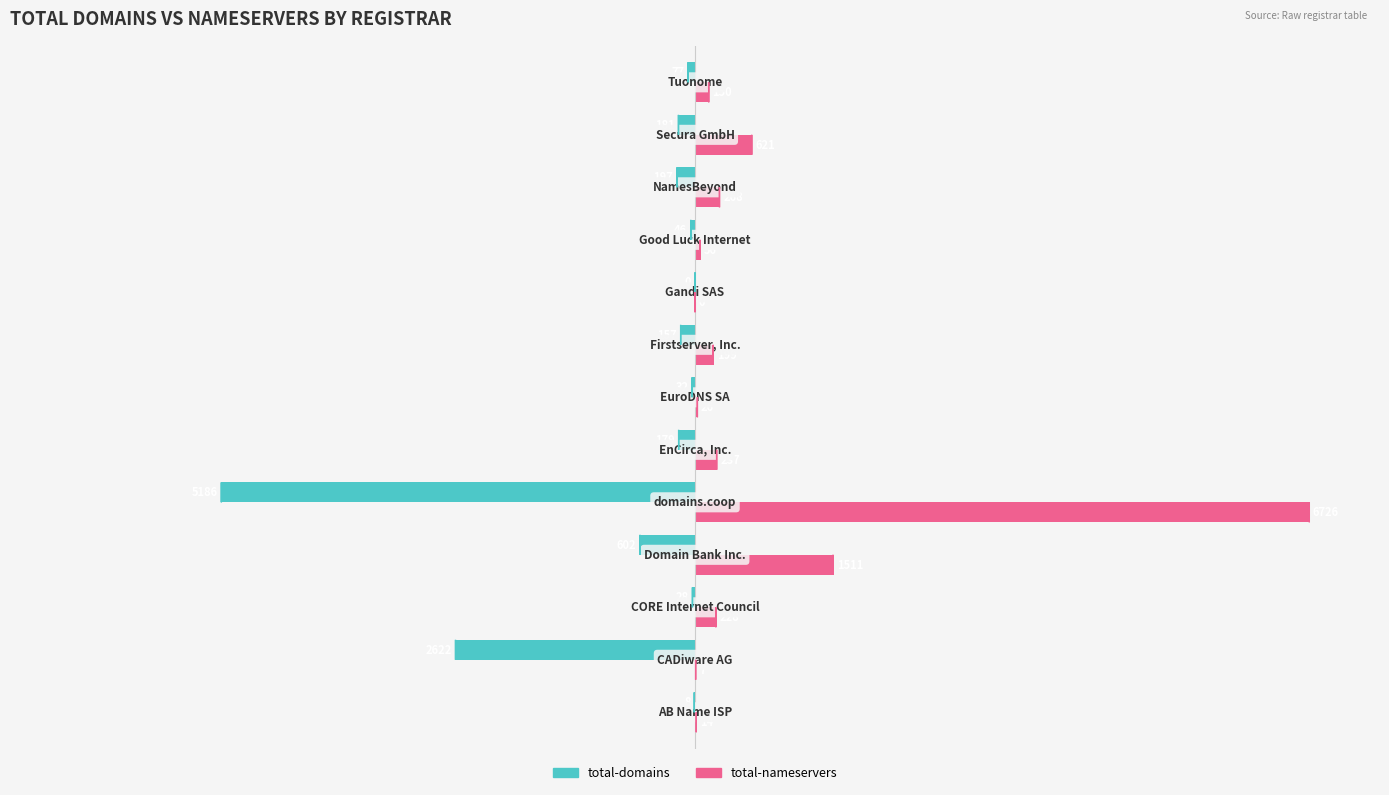

Which series has the largest total across all categories?

total-nameservers